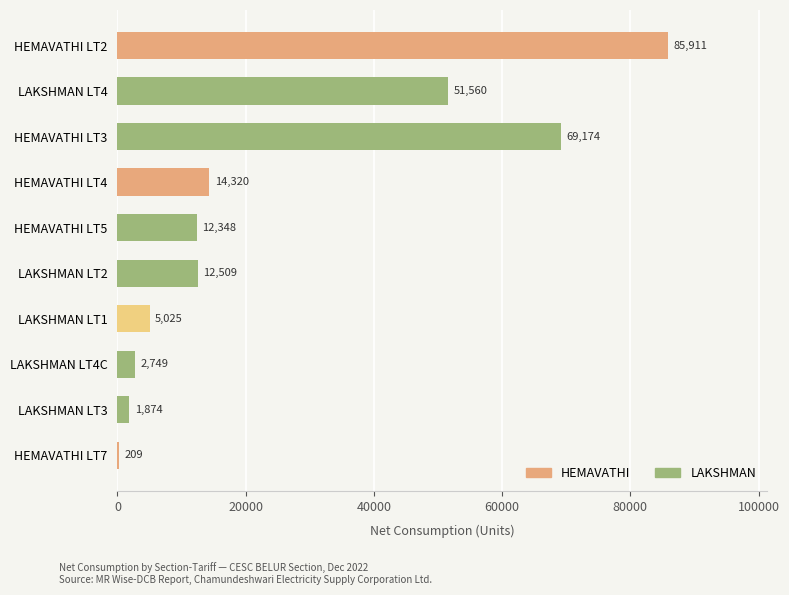

What is the change in value from LAKSHMAN LT4 to HEMAVATHI LT7?

-51351